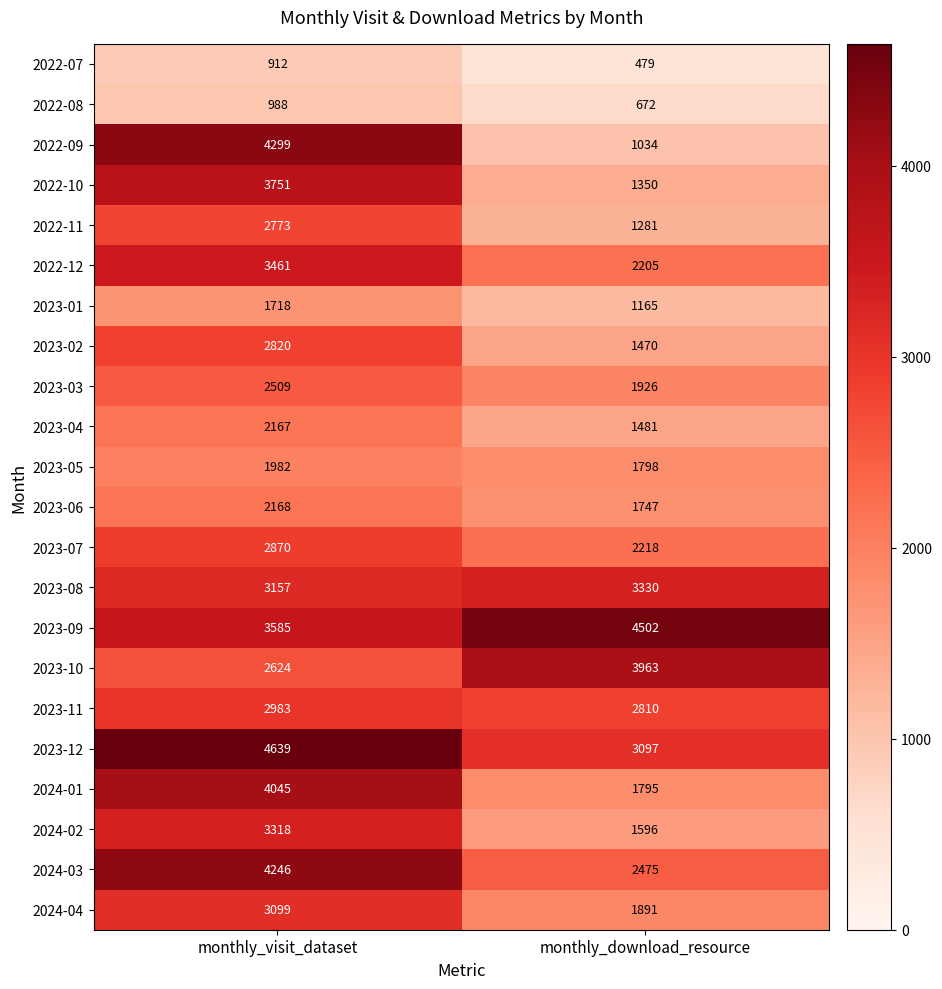

What is the difference between the 2023-08 values at monthly_visit_dataset and monthly_download_resource?

173